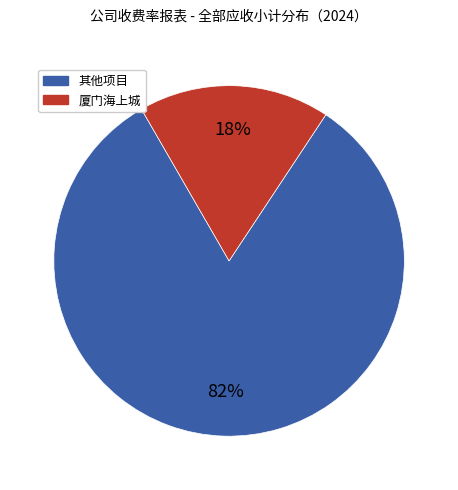

Is there any slice that represents more than half of the pie?

Yes